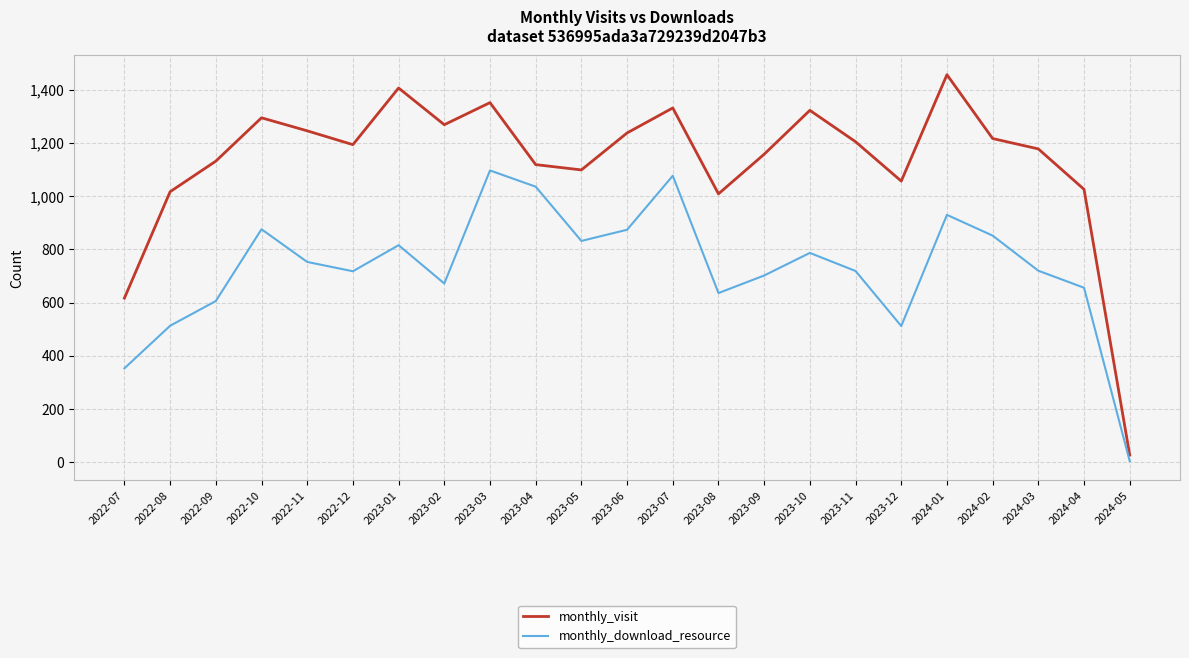

True or false: monthly_visit and monthly_download_resource cross at least once.

False